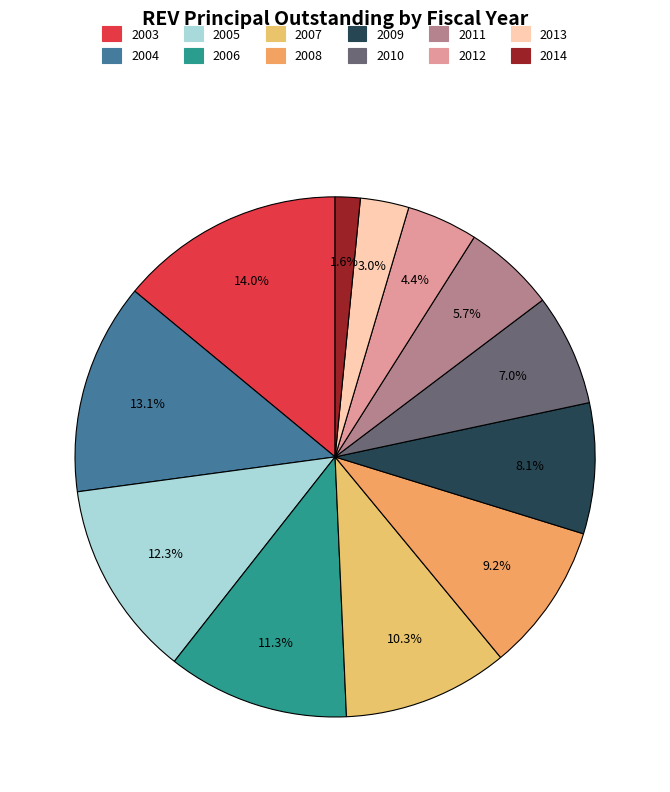

Do 2004 and 2011 together represent more than half of the pie?

No